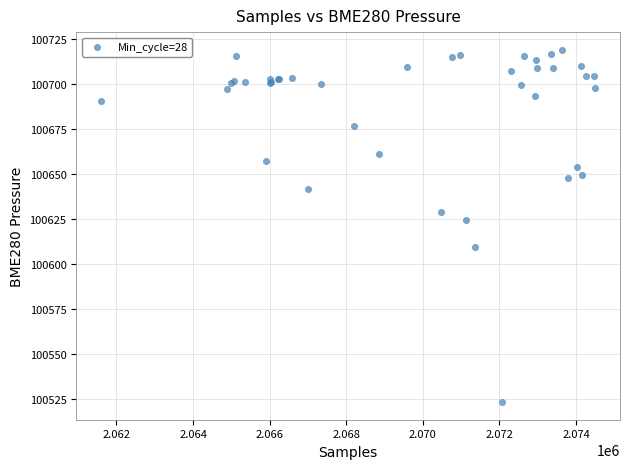

What Y value in the scatter plot is closest to 100621?

100624.3